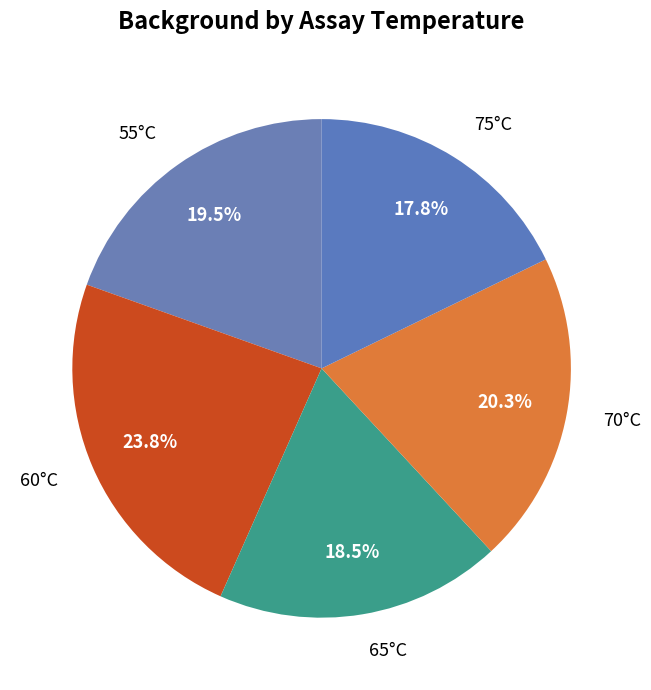

Is the sum of 75°C and 60°C greater than half?

No